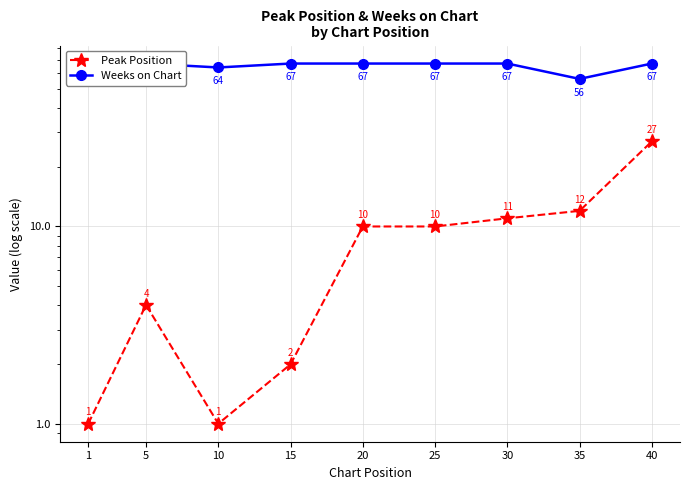

At which category is the sum across all series the highest?

40